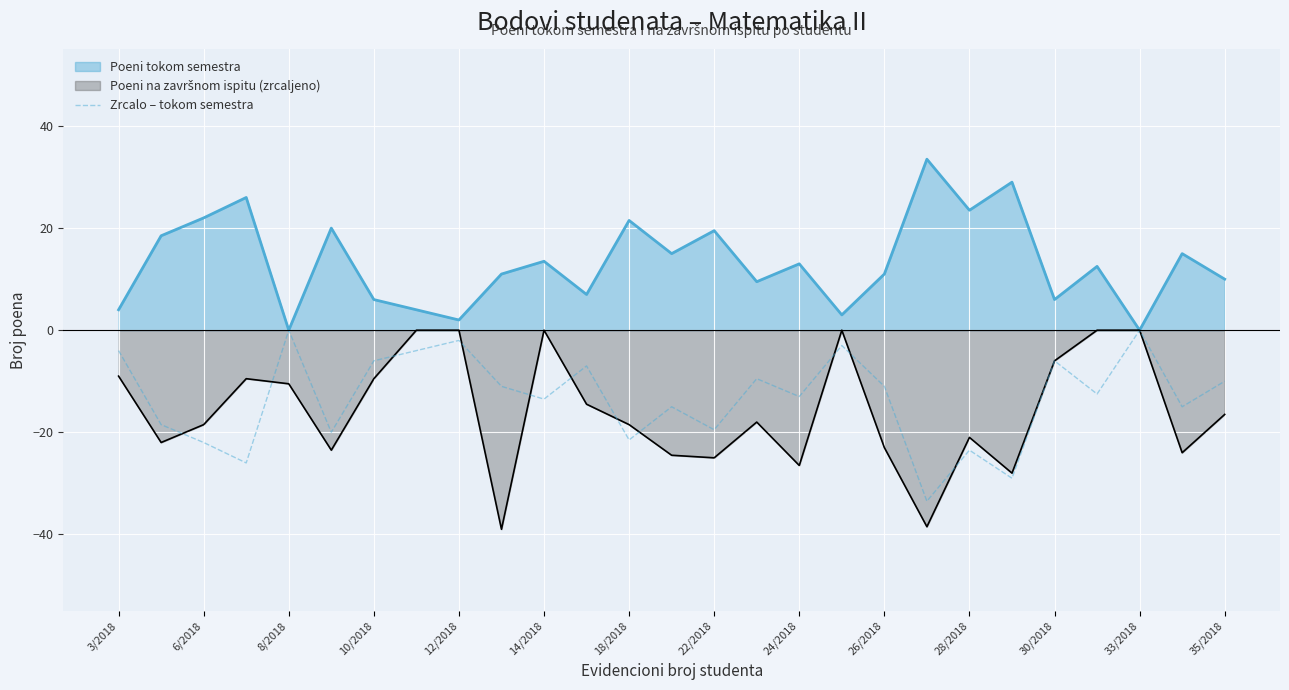

What is the spread (max minus min) of values at 35/2018?

26.5